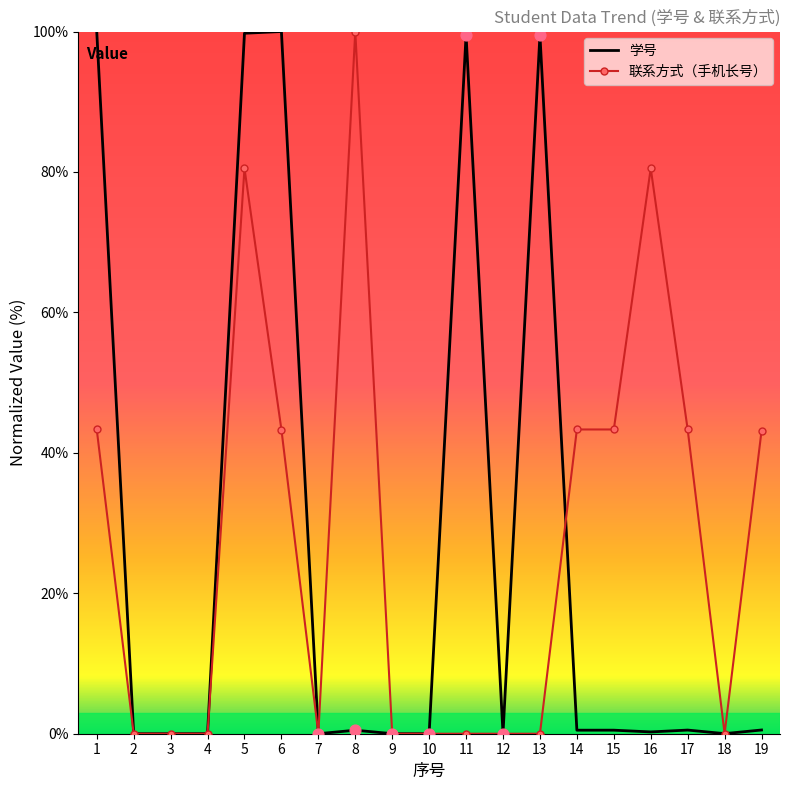

Which series has the largest total across all categories?

联系方式（手机长号）